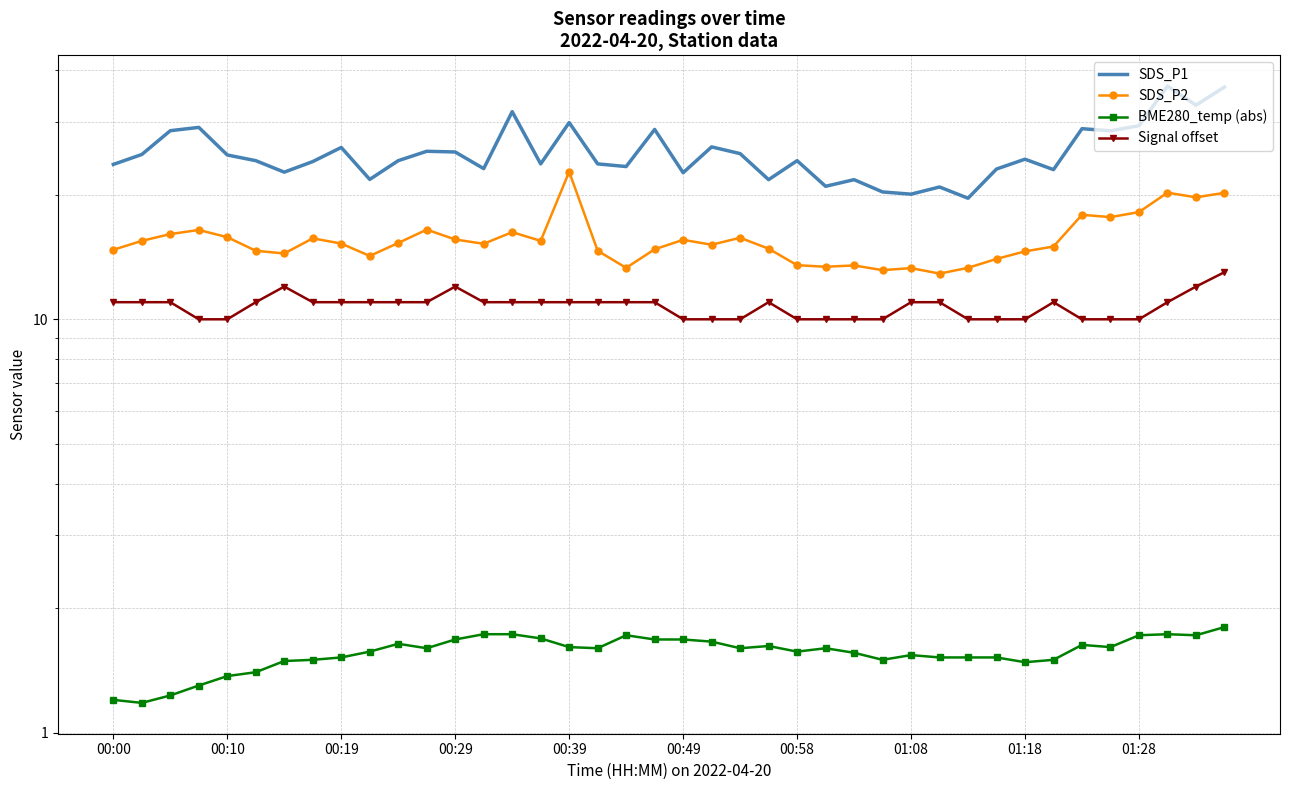

True or false: SDS_P2 has more than 0 points higher than both neighbors.

True